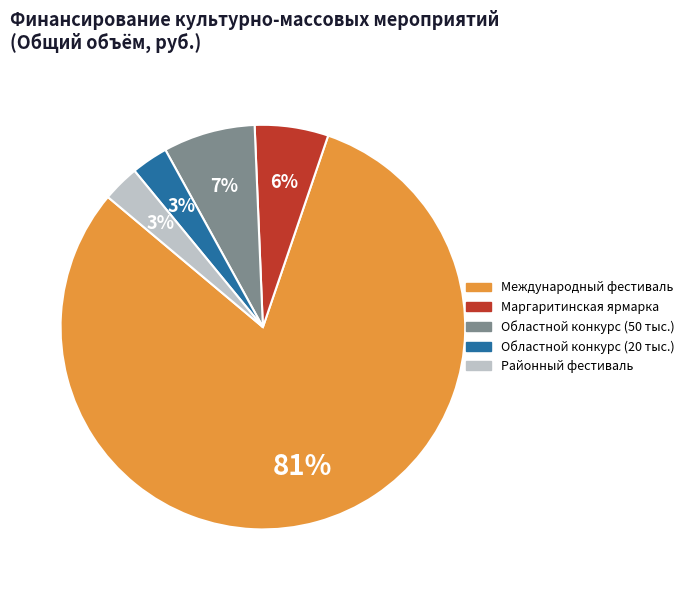

Which has a higher value, Областной конкурс (50 тыс.) or Районный фестиваль?

Областной конкурс (50 тыс.)